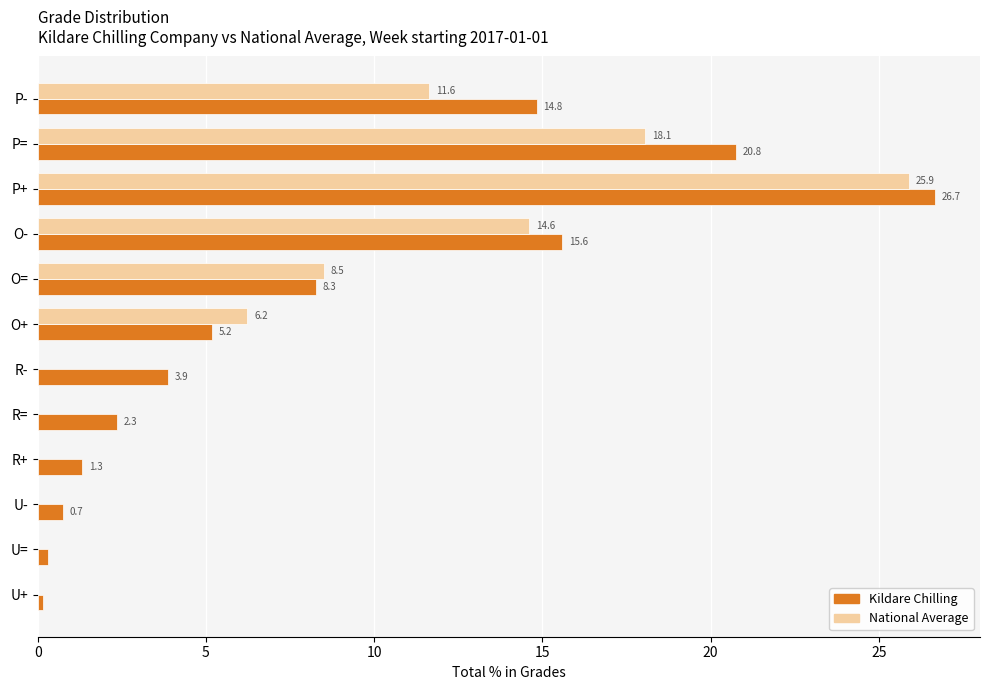

What are all the series names shown in the legend?

Kildare Chilling, National Average